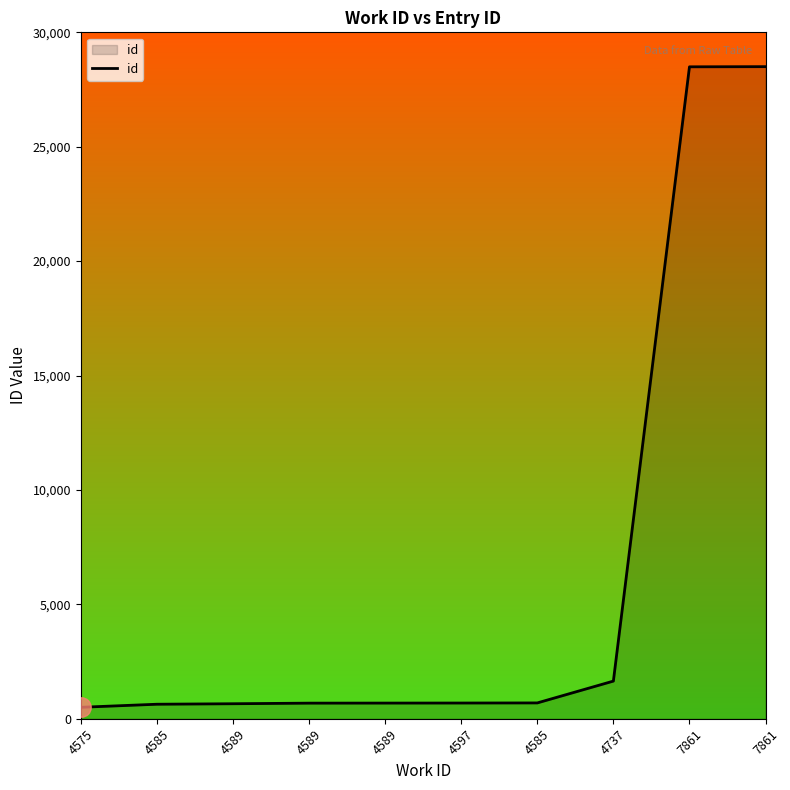

Does the chart have visible grid lines?

No